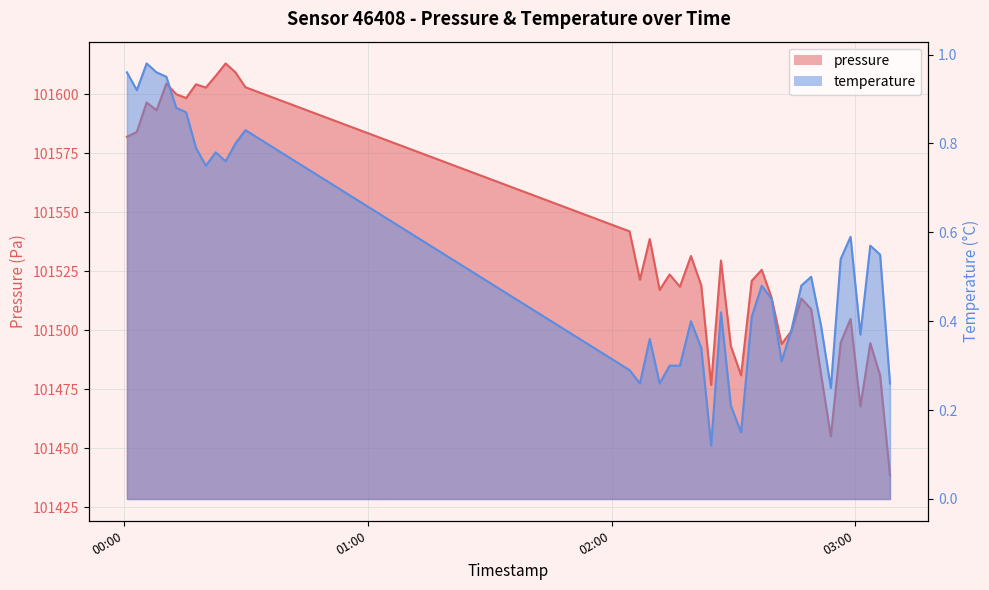

True or false: temperature and pressure intersect in this chart.

False